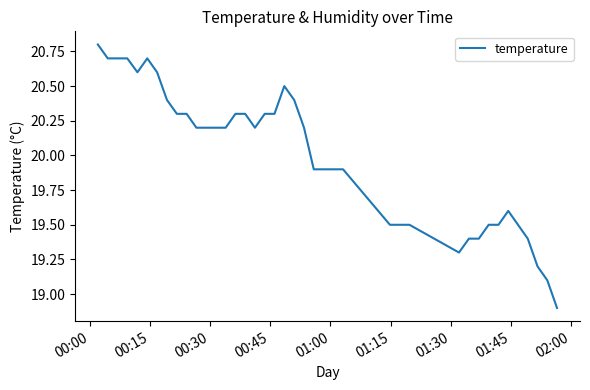

What is the difference between the maximum and minimum values?

1.9